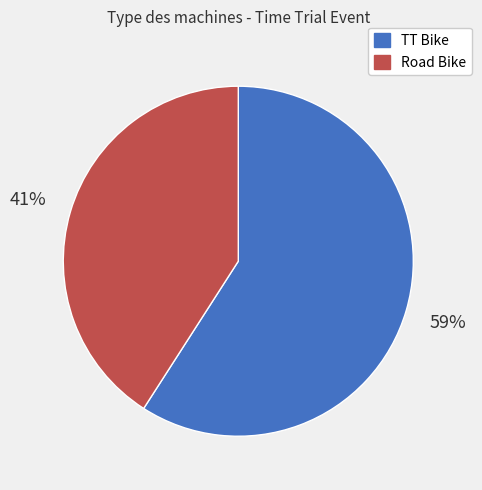

Which category has the smallest portion of the pie?

Road Bike